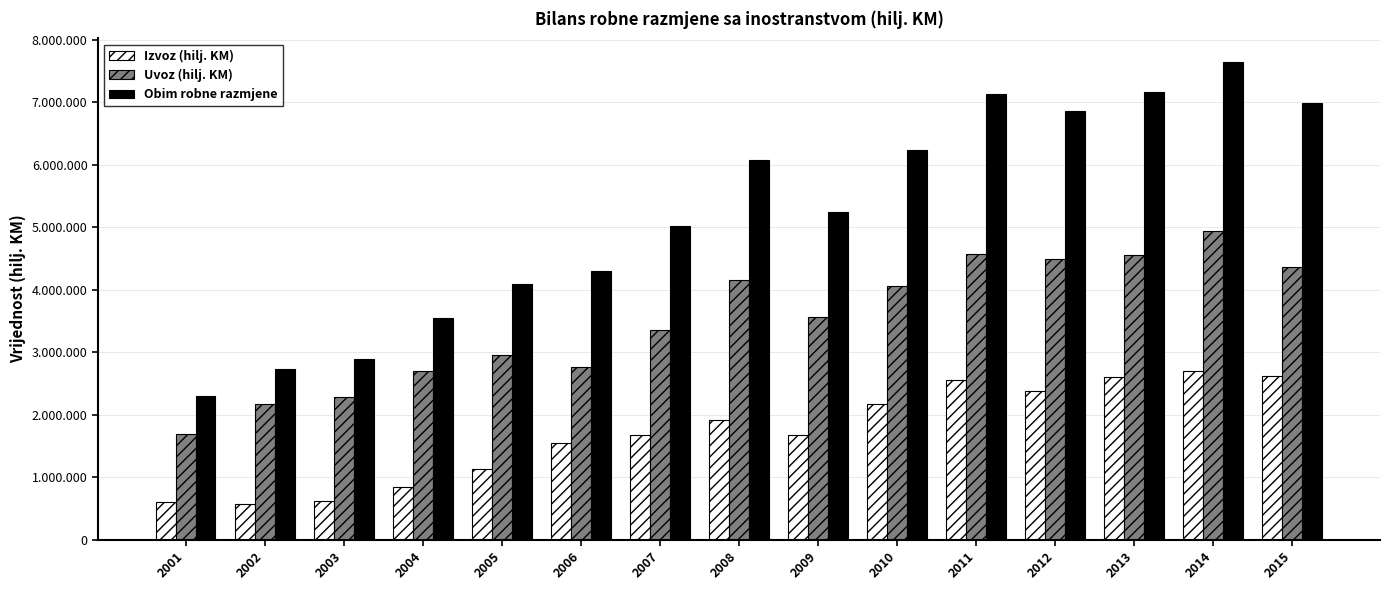

What is the sum of all Izvoz (hilj. KM) values?

25578552